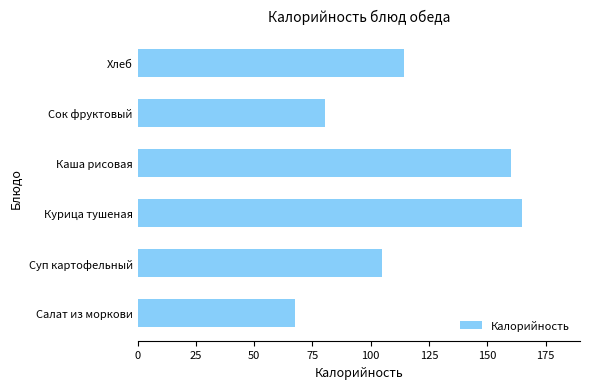

What is the approximate value at Салат из моркови?

67.4